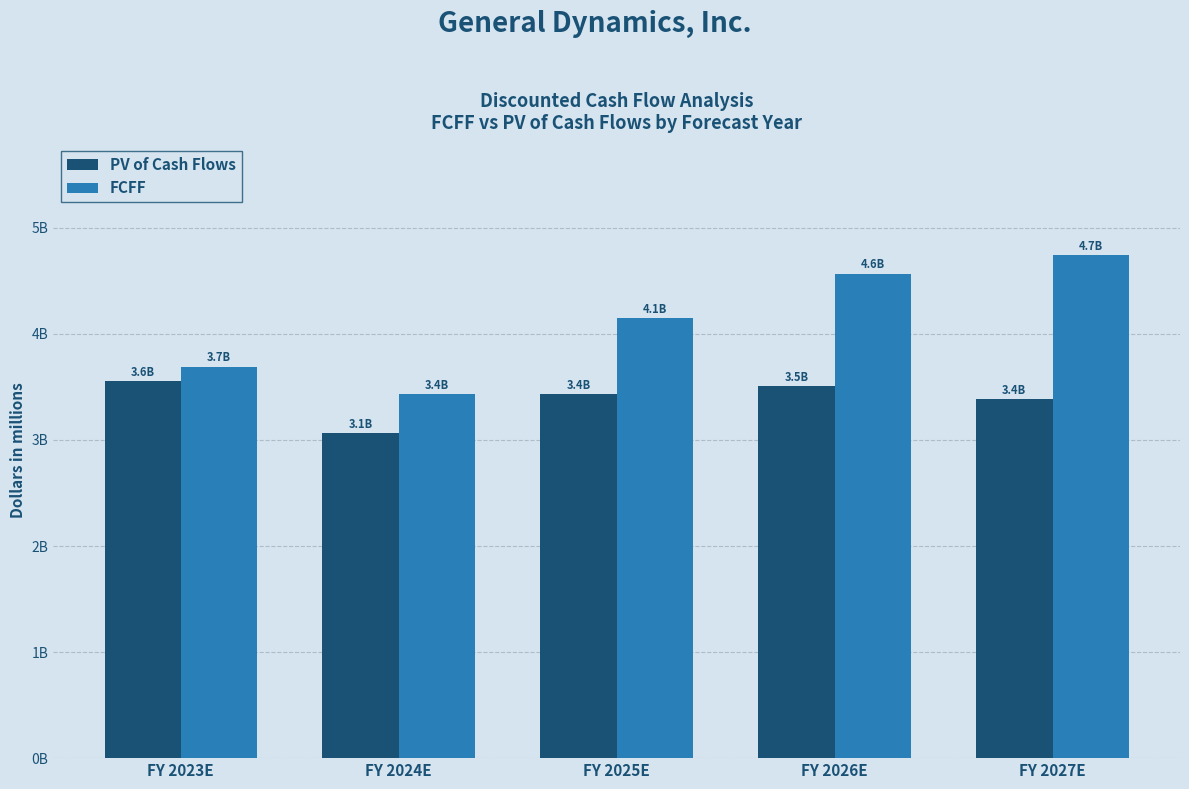

What are all the series names shown in the legend?

PV of Cash Flows, FCFF